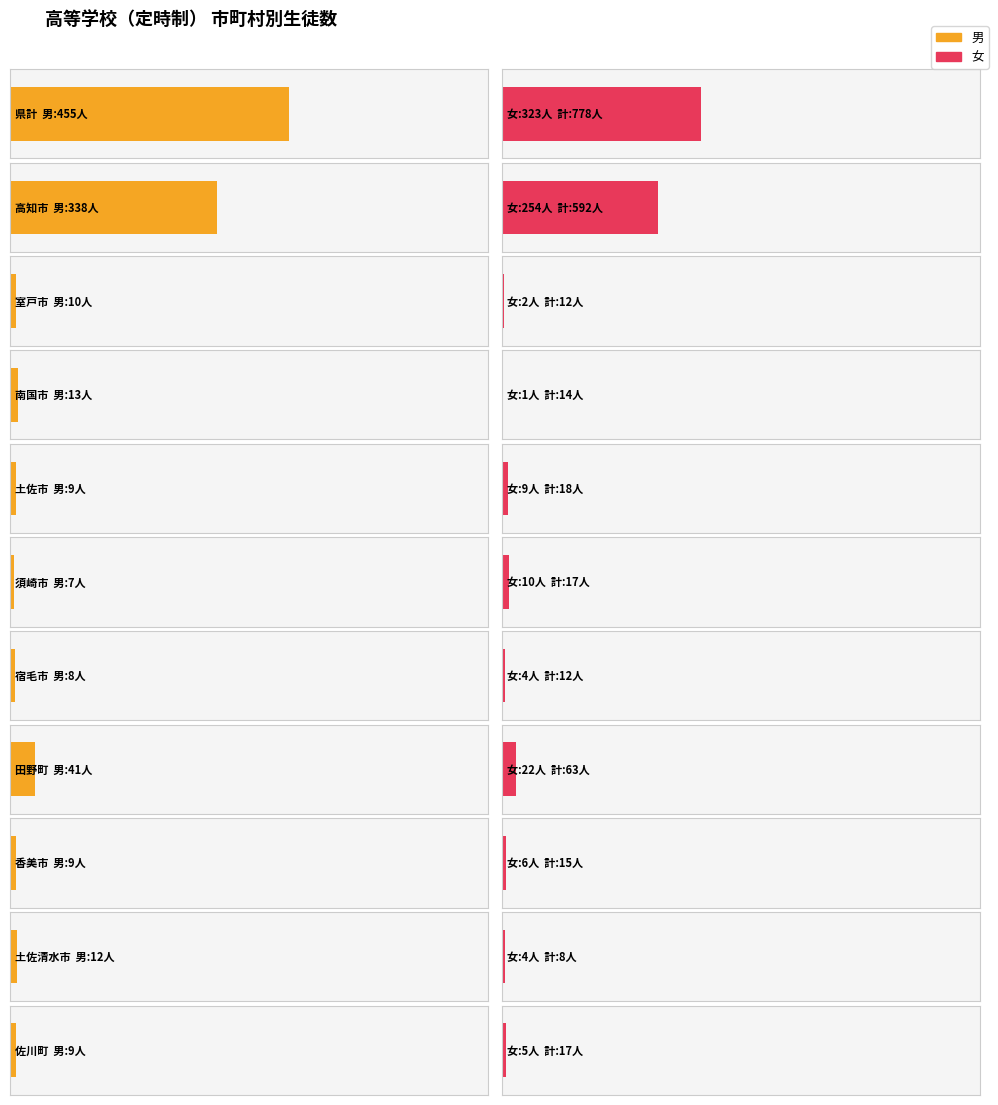

Rank the series by their maximum value, from highest to lowest.

男, 女